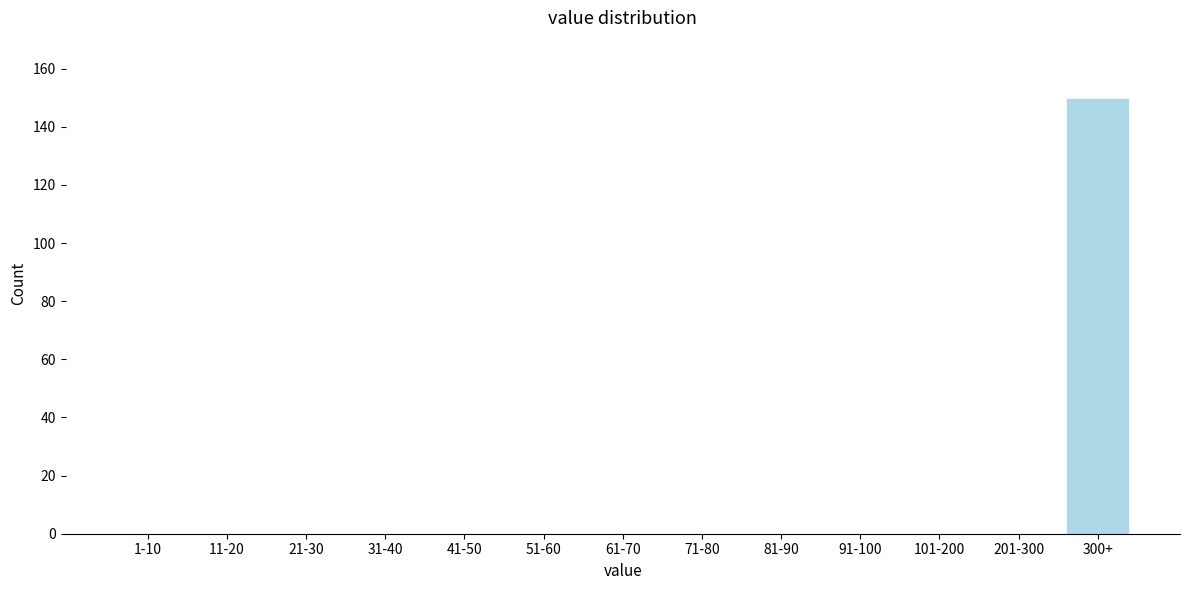

Reading right to left, transcribe all the data shown in this chart.

300+=150	201-300=0	101-200=0	91-100=0	81-90=0	71-80=0	61-70=0	51-60=0	41-50=0	31-40=0	21-30=0	11-20=0	1-10=0